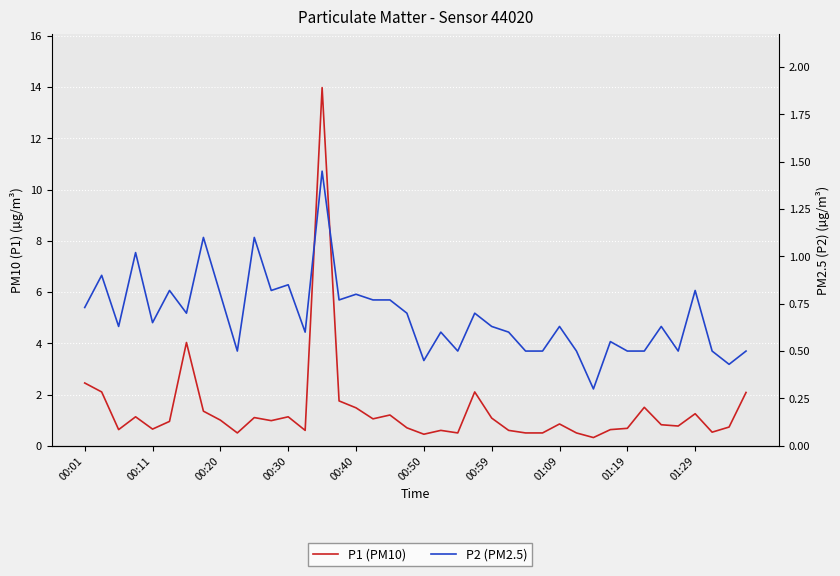

Is it true that P1 (PM10) equals 0.4 at 01:19?

False